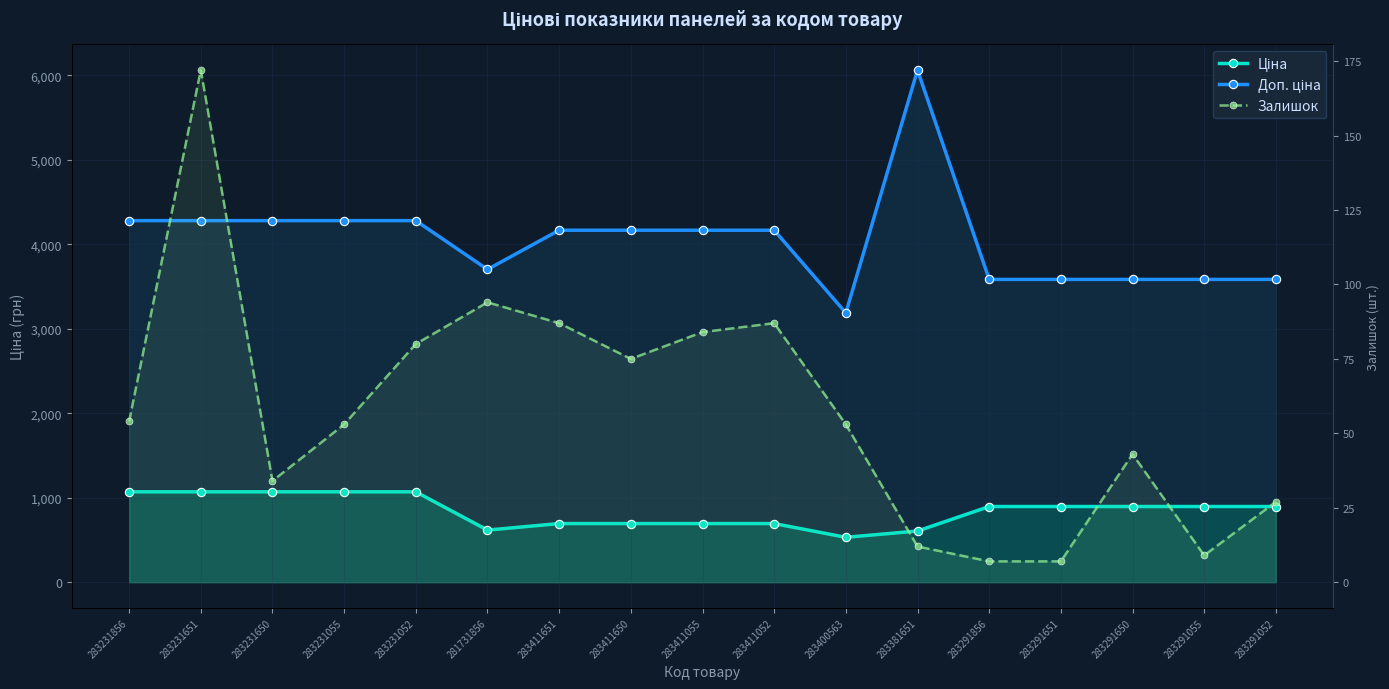

Which category has the highest value across all series?

283381651